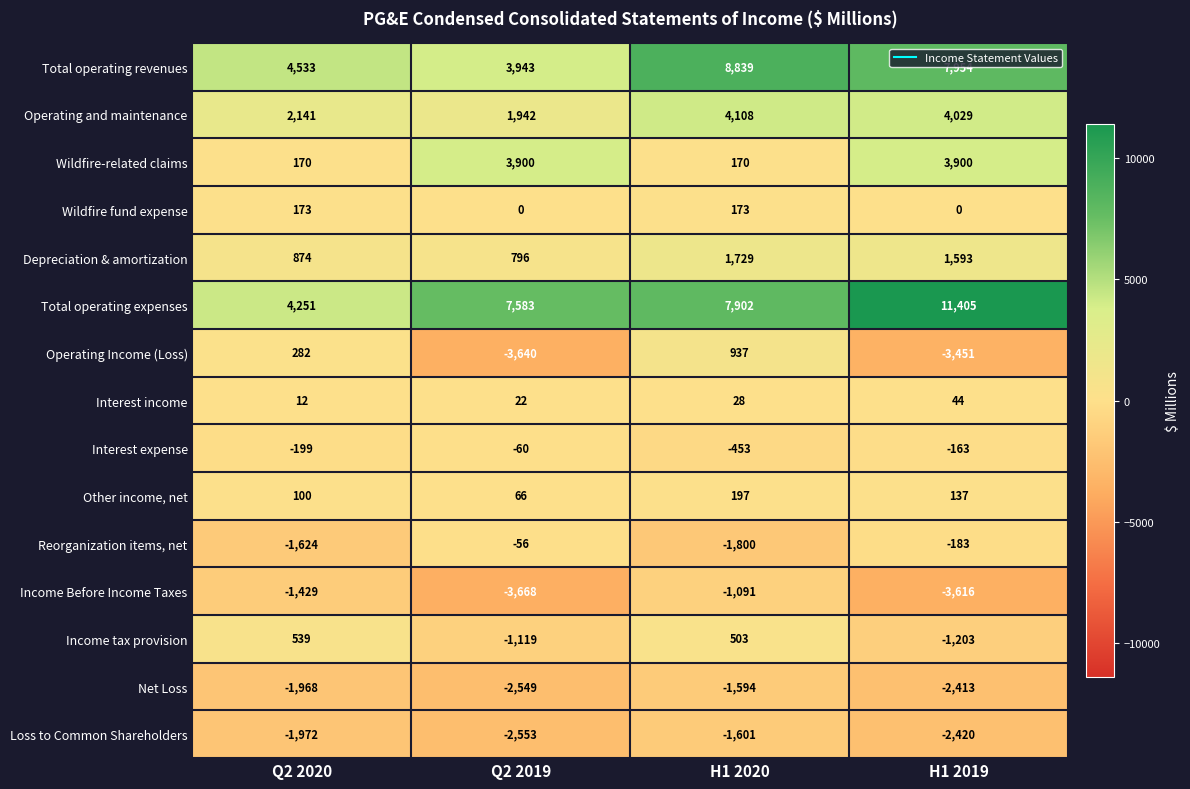

What is the total value across all series at Q2 2019?

4607